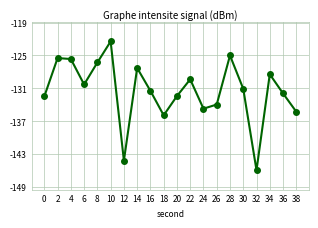

The value at 10 is -213.7. True or false?

False